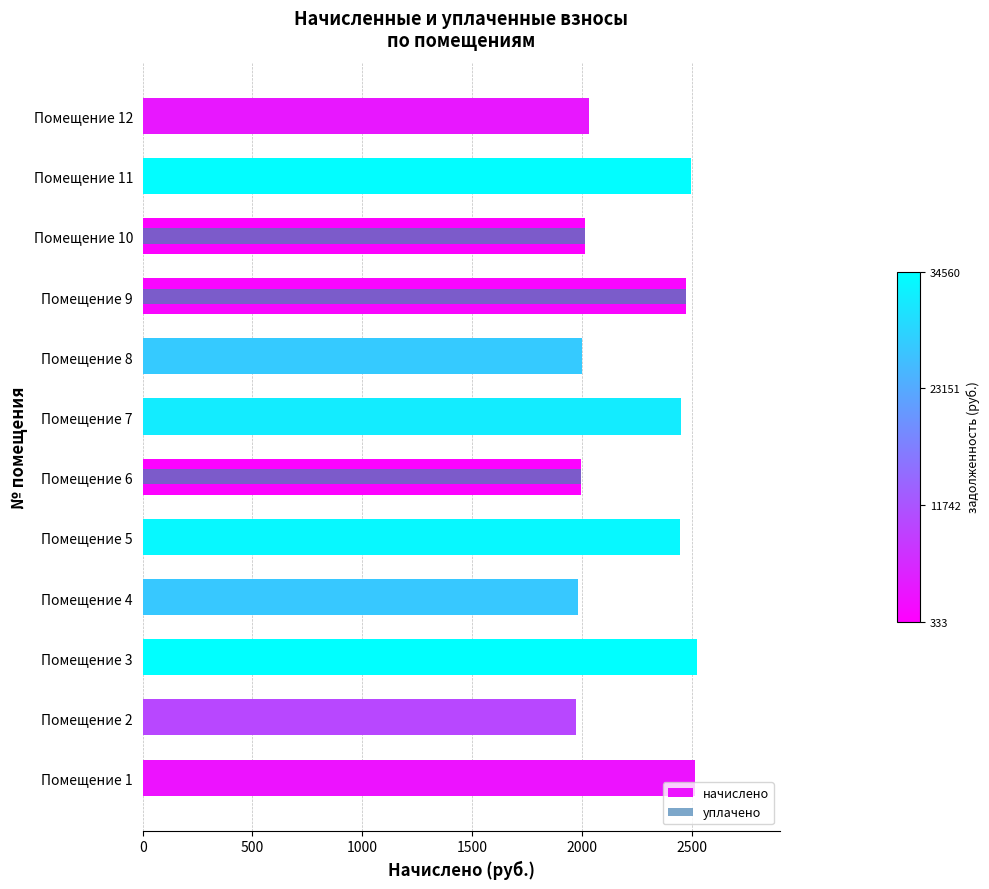

Does the chart contain any negative values?

No